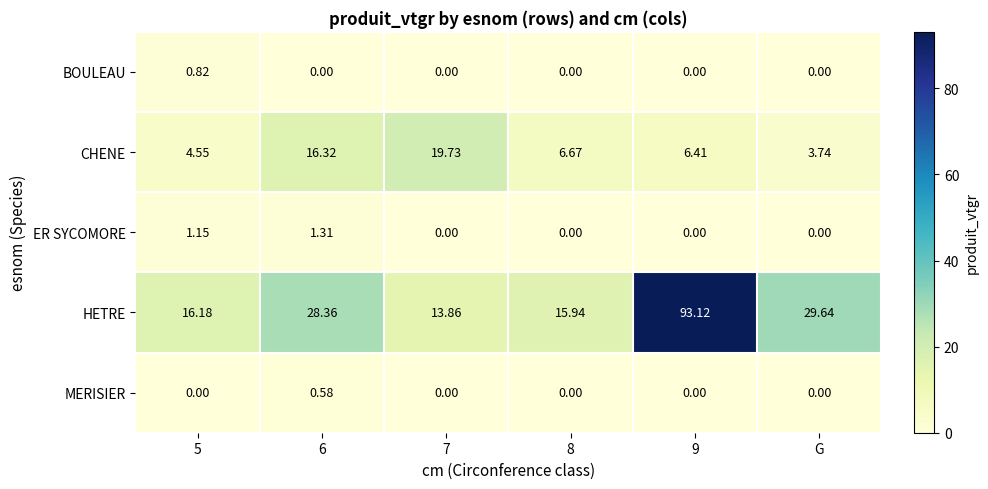

At which label does CHENE reach its minimum?

G